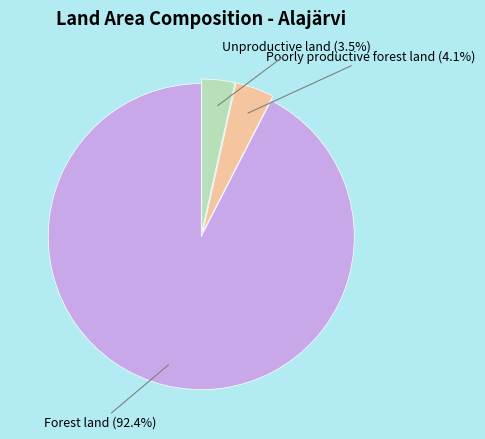

Combined, do Forest land and Poorly productive forest land account for over 50%?

Yes